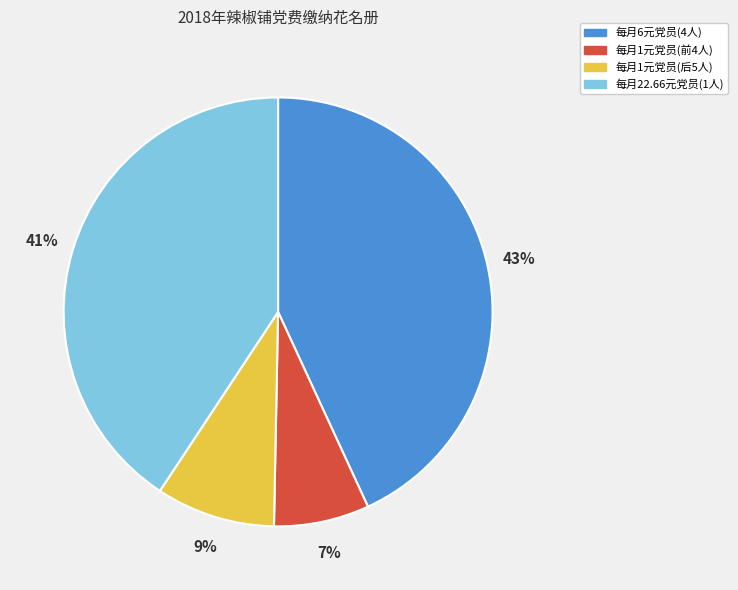

To the nearest percent, what percentage of the pie is 每月1元党员(前4人)?

7%